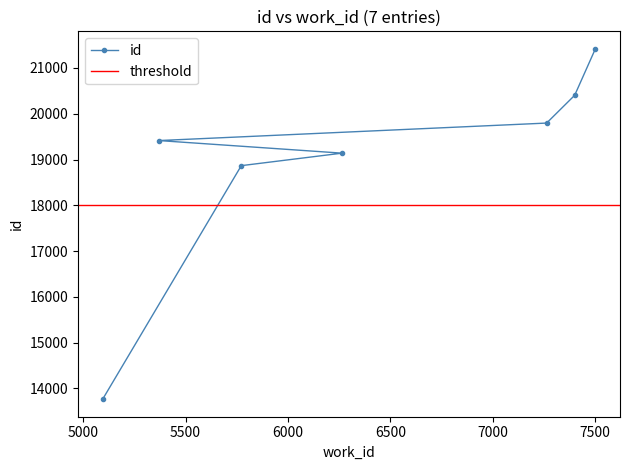

Which label corresponds to the largest value in the chart?

7500